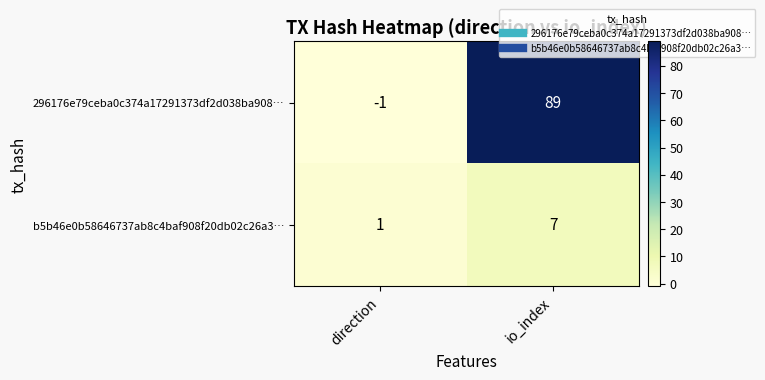

At which category does the chart reach its peak across all series?

io_index